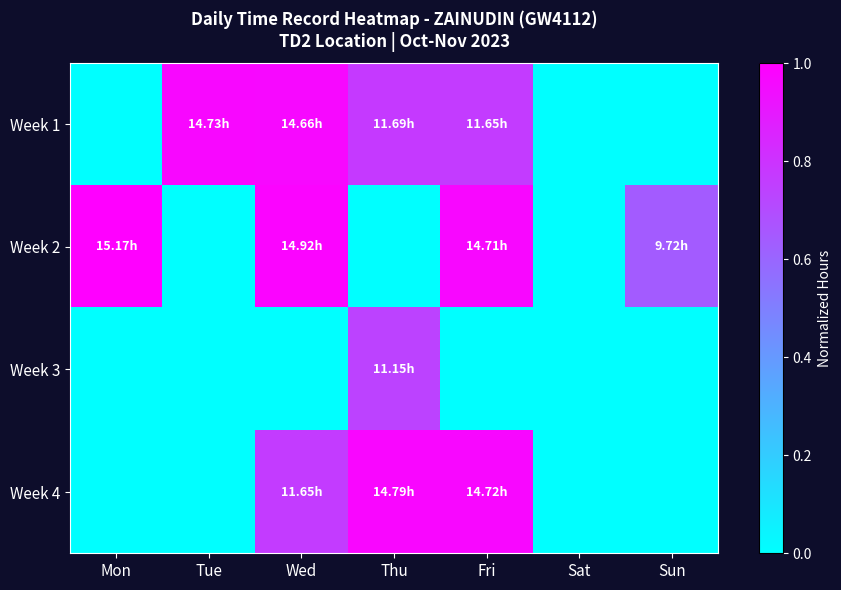

What is the maximum value shown in the chart?

1.0